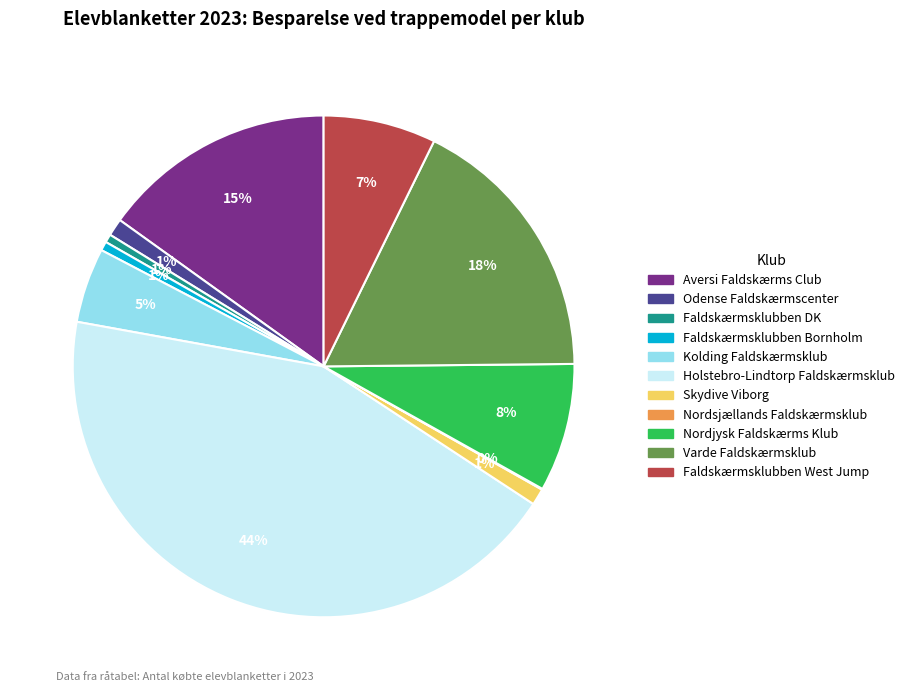

Does any single category account for the majority?

No